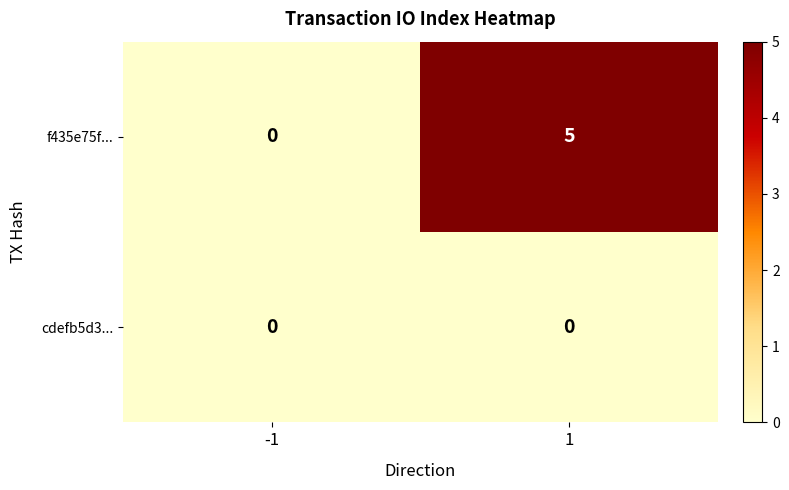

Which series has the widest spread of values?

f435e75f...